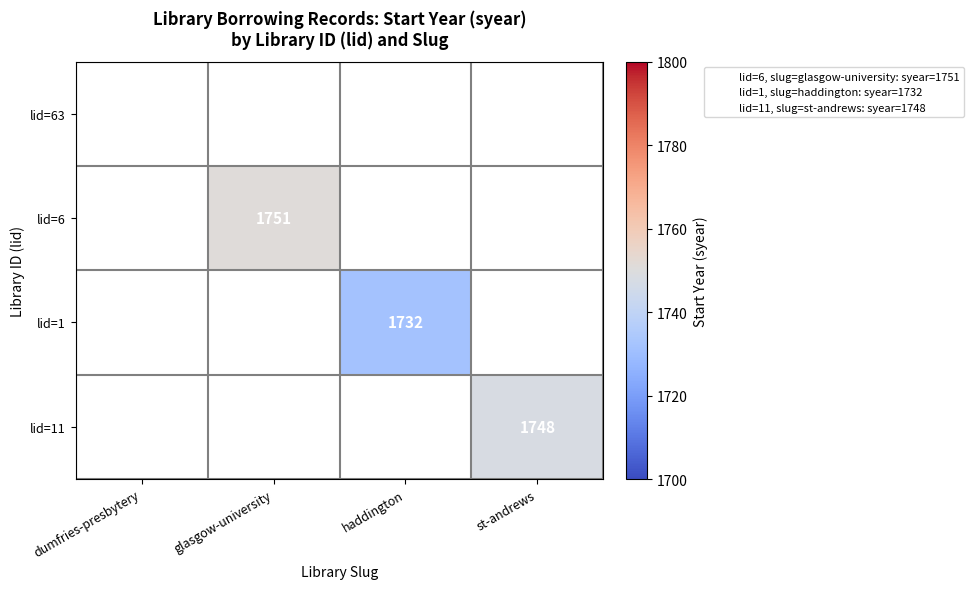

Which has a higher value, haddington or st-andrews?

st-andrews